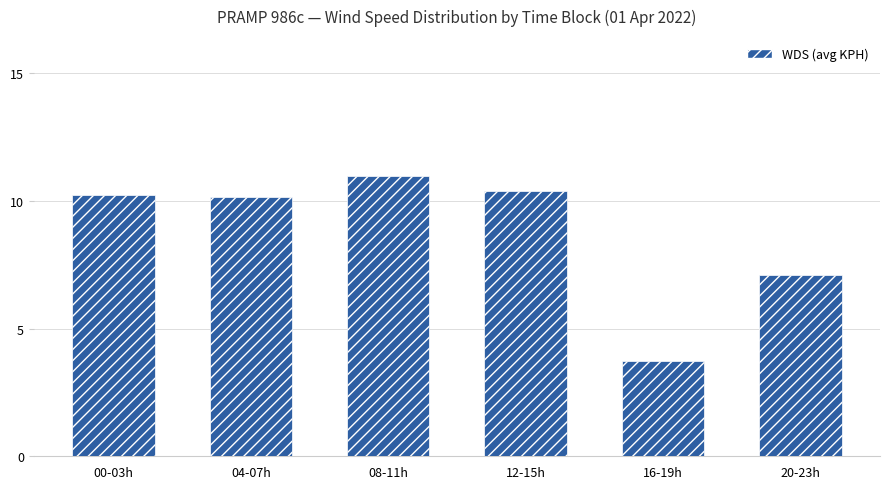

How many distinct data groups are displayed?

1